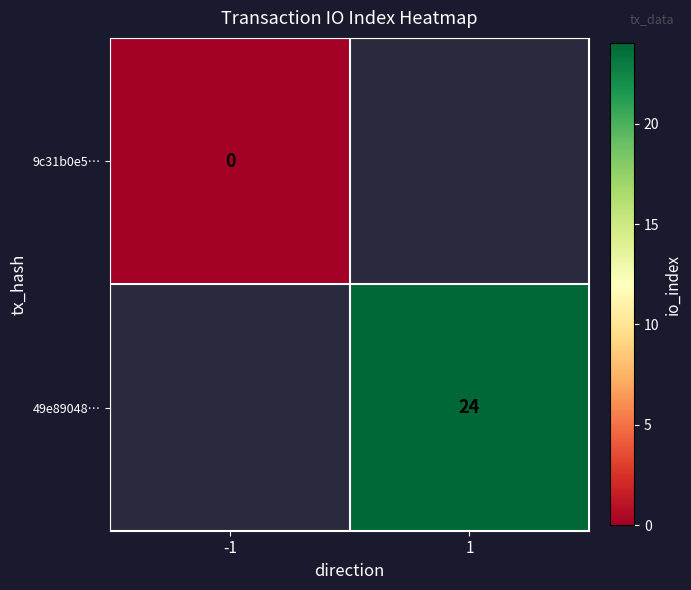

Is it true that 49e89048… equals 13 at 1?

False